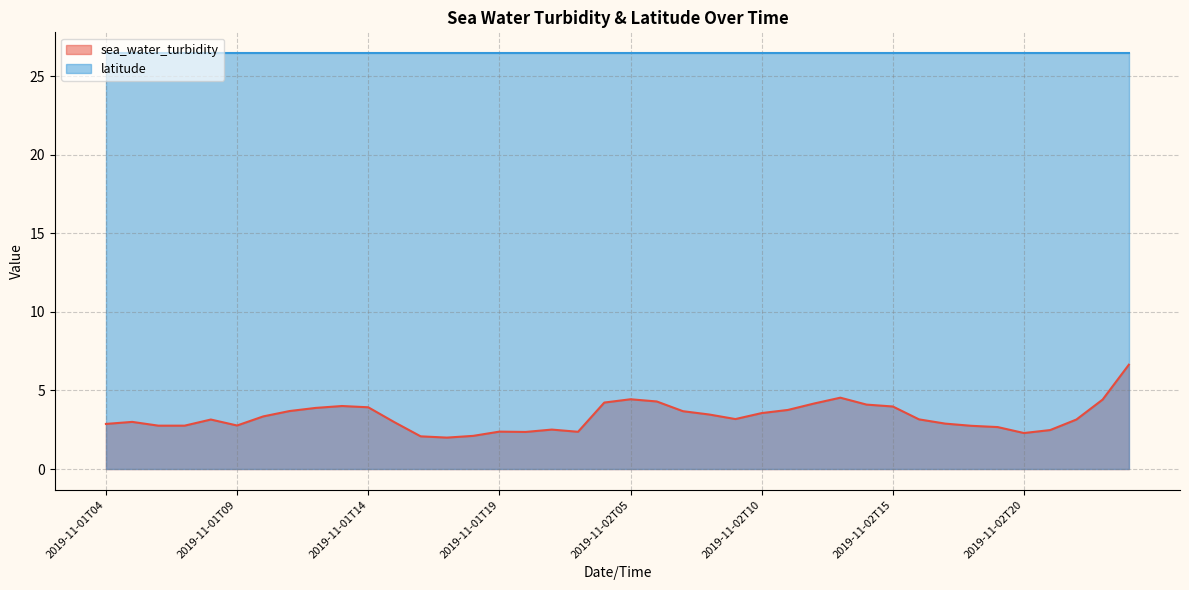

At which label is the value closest to 4?

2019-11-01T13